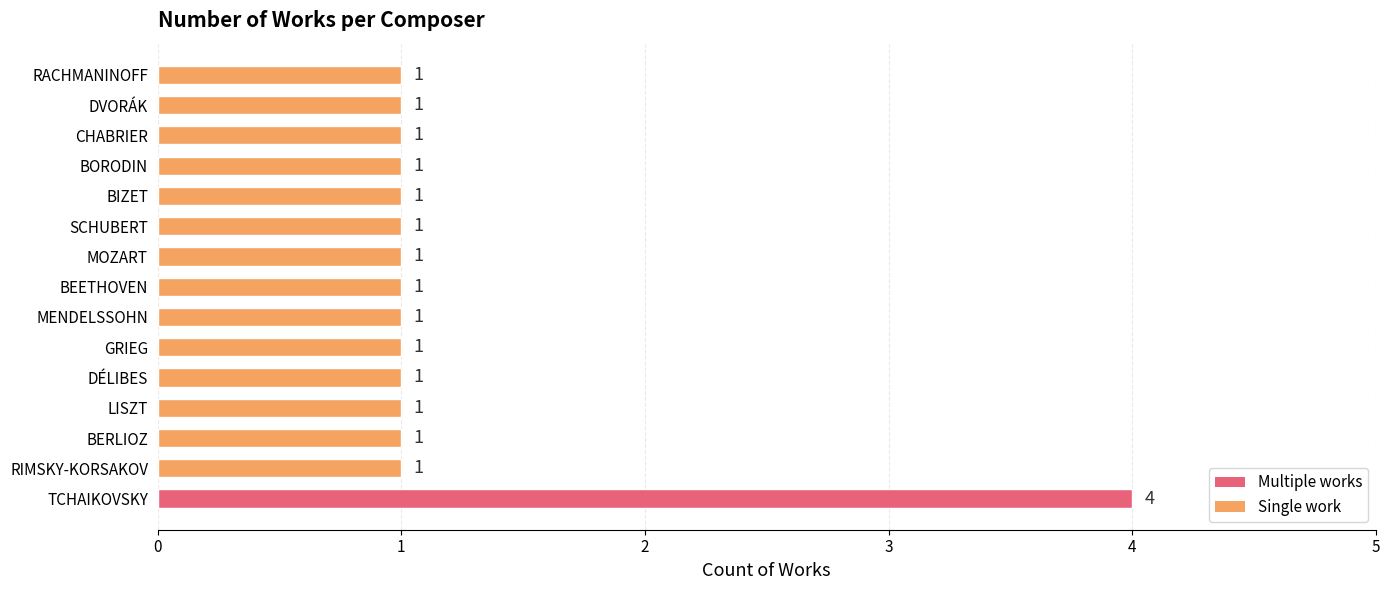

Approximately how many times larger is the value at RACHMANINOFF compared to BORODIN?

1.0